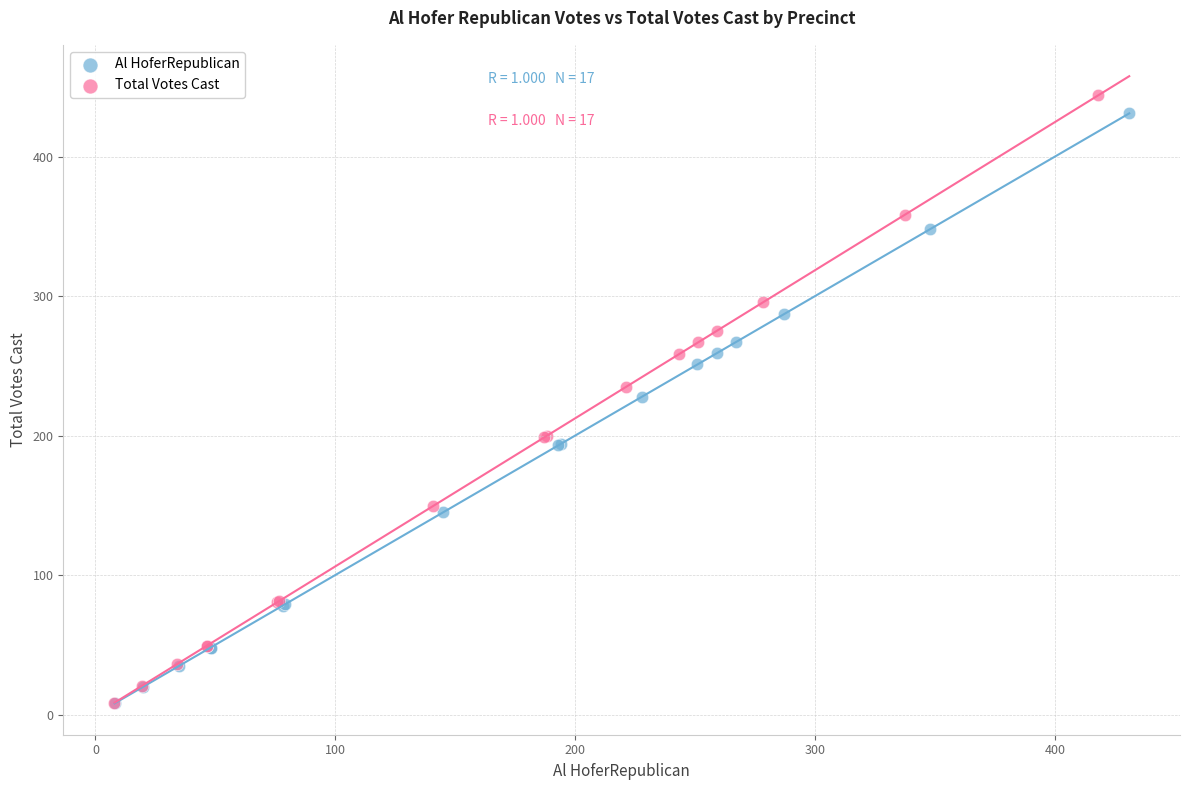

Which series has the widest spread of Y values?

Total Votes Cast